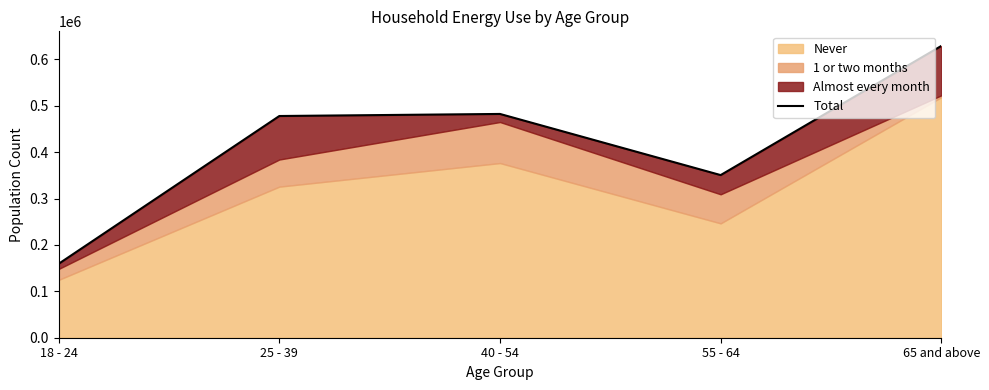

Reading left to right, what are all the values shown in this chart?

18 - 24=159429	25 - 39=478123	40 - 54=482577	55 - 64=350723	65 and above=629262